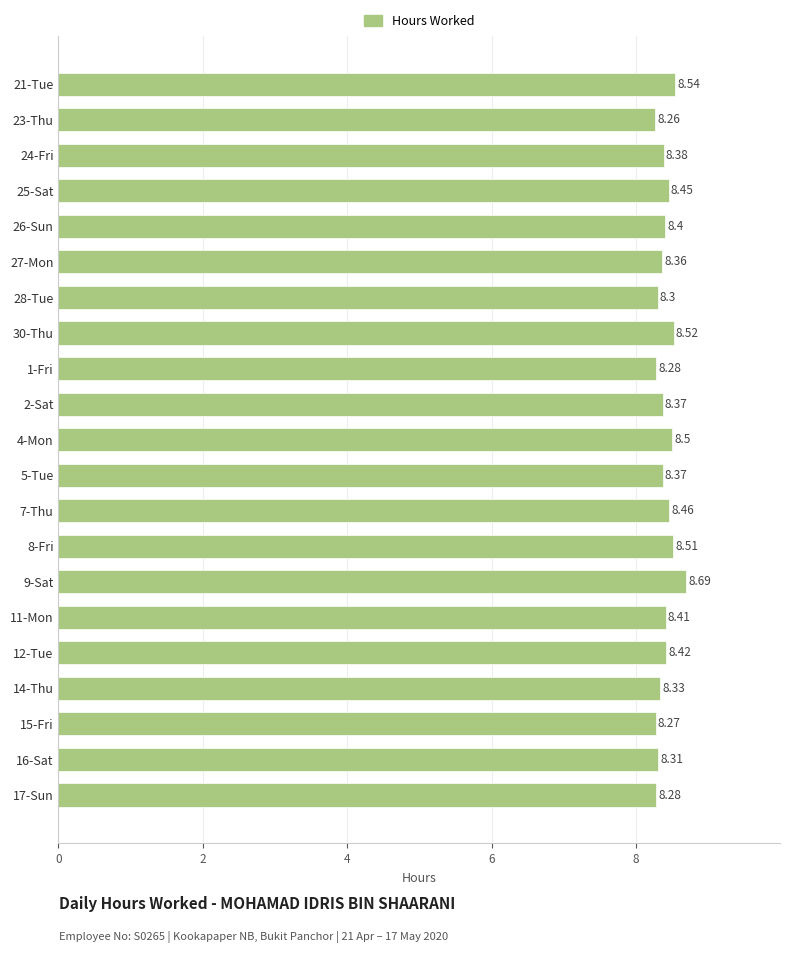

Approximately how many times larger is the value at 26-Sun compared to 2-Sat?

1.0